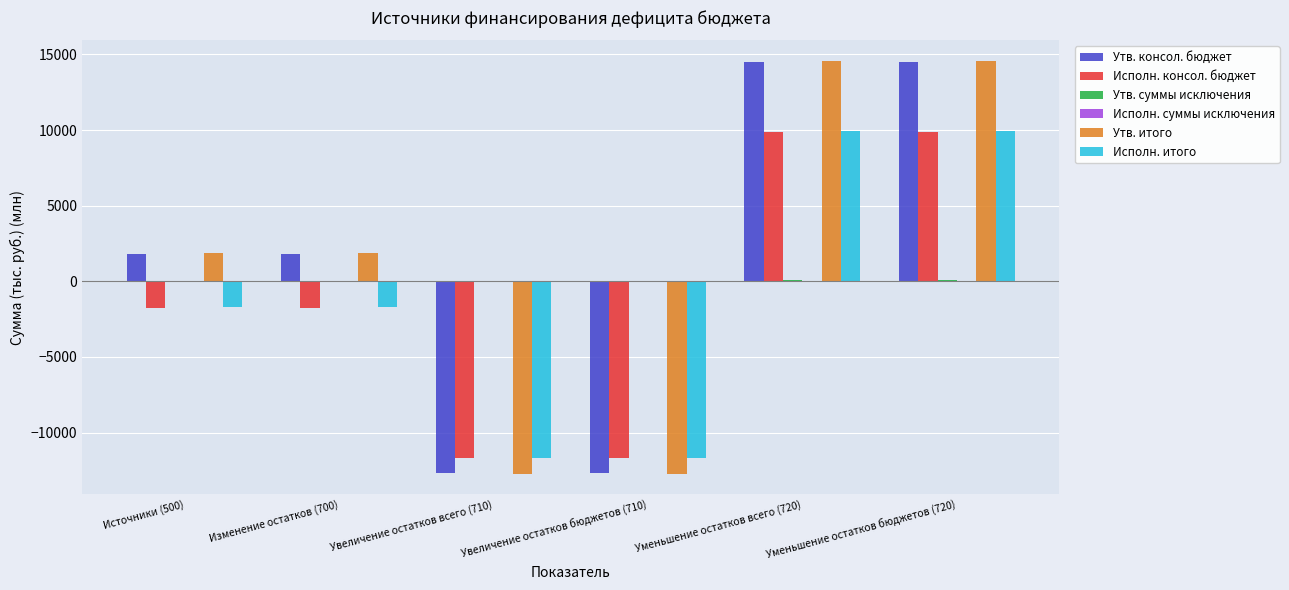

The Утв. консол. бюджет series shows -20445.7 at Увеличение остатков бюджетов (710). True or false?

False